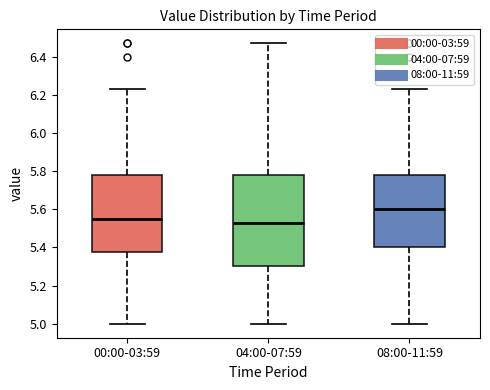

Which box's median line is the lowest?

04:00-07:59